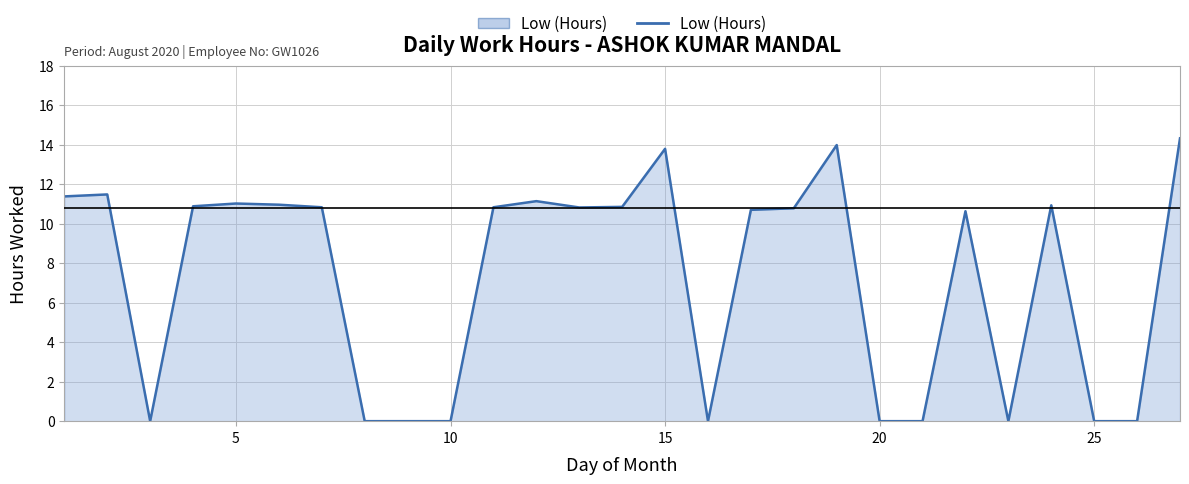

What is the difference between the maximum and minimum values?

14.3